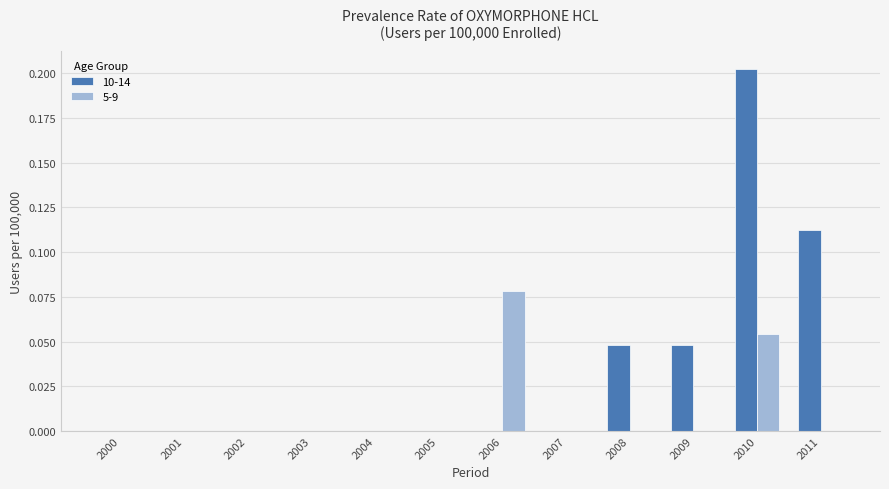

Which category has the highest value in the 10-14 series?

2010